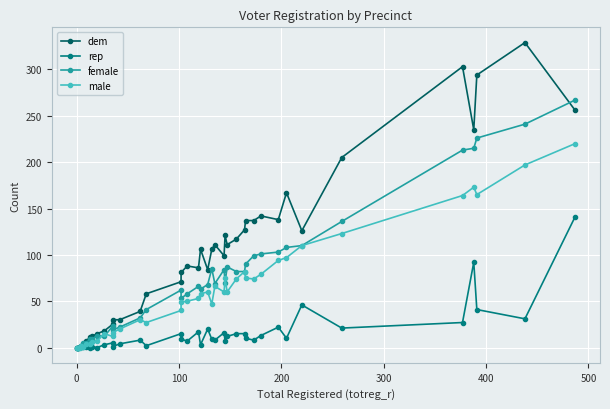

How many distinct data groups are displayed?

4